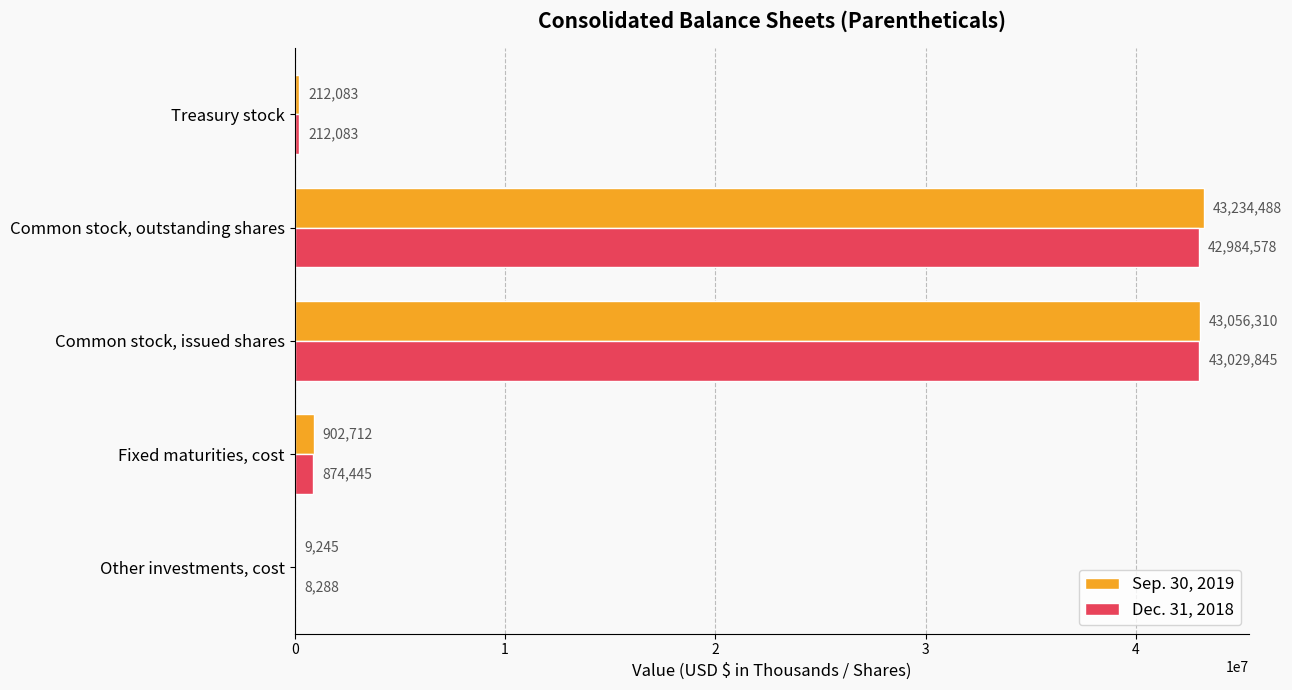

Where is Dec. 31, 2018 nearest to the value 21519066?

Fixed maturities, cost